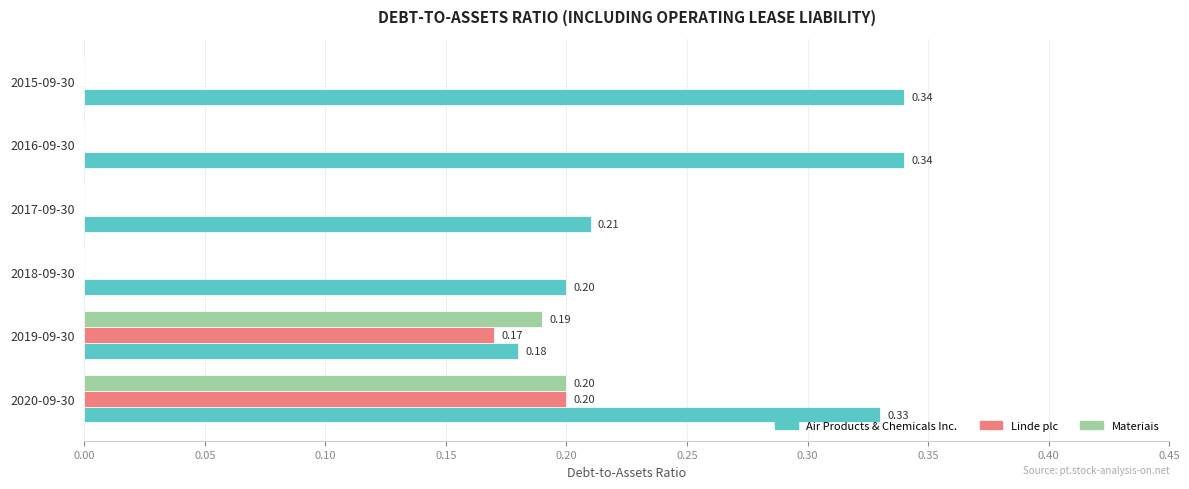

Is the value of Materiais at 2020-09-30 greater than the value of Air Products & Chemicals Inc. at 2020-09-30?

No